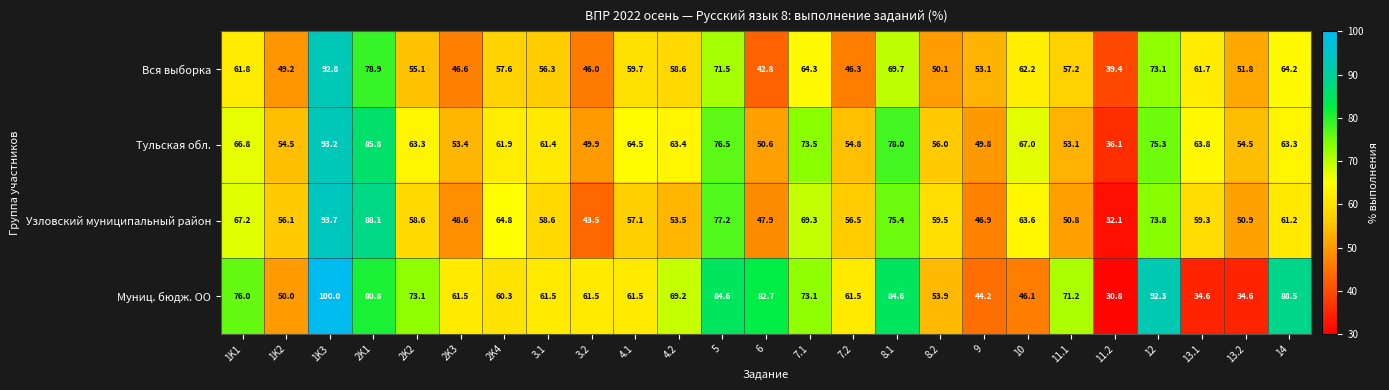

Is it true that Вся выборка equals 77.4 at 1K2?

False